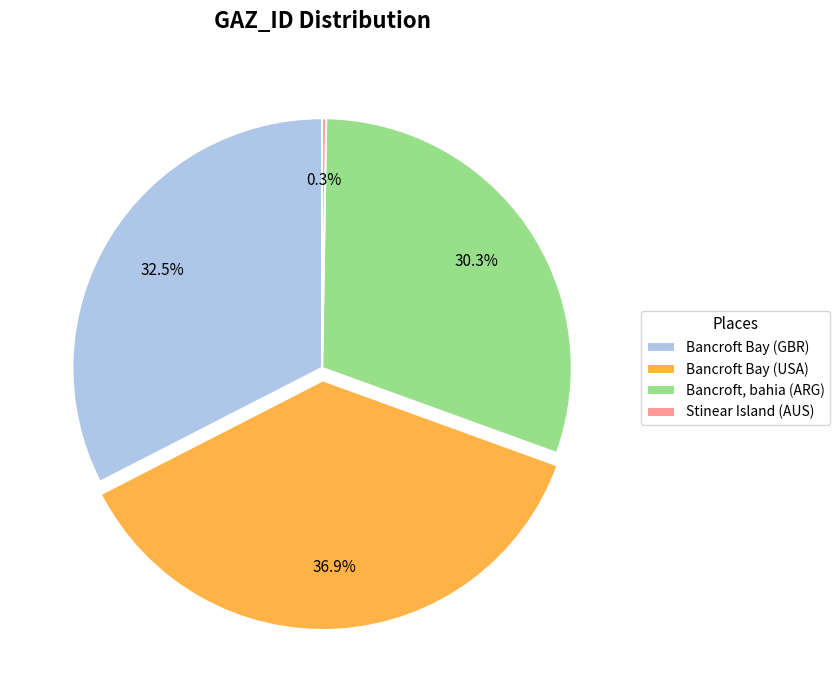

Between Bancroft Bay (GBR) and Bancroft, bahia (ARG), which is larger?

Bancroft Bay (GBR)